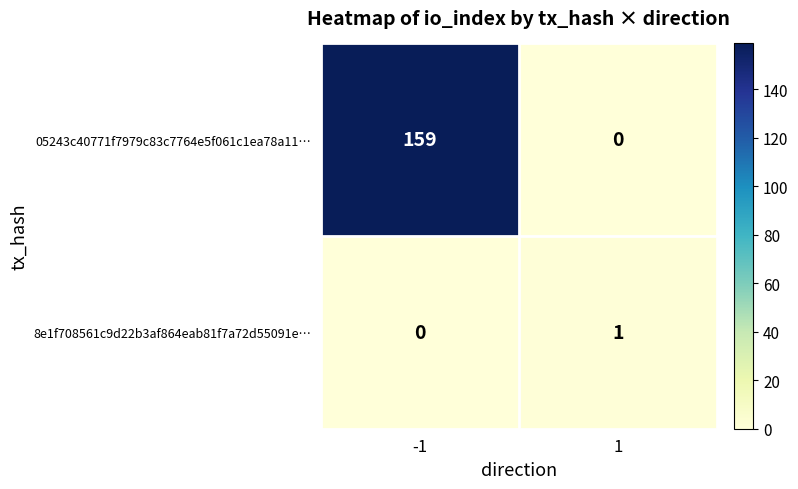

Which series has the widest spread of values?

05243c40771f7979c83c7764e5f061c1ea78a11…